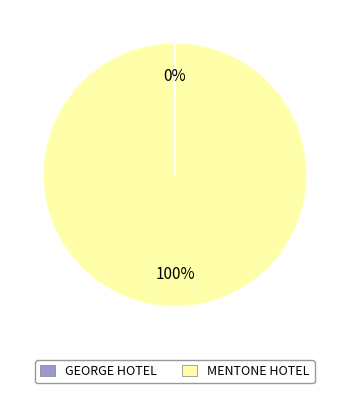

The MENTONE HOTEL slice represents 100% of the pie. True or false?

True